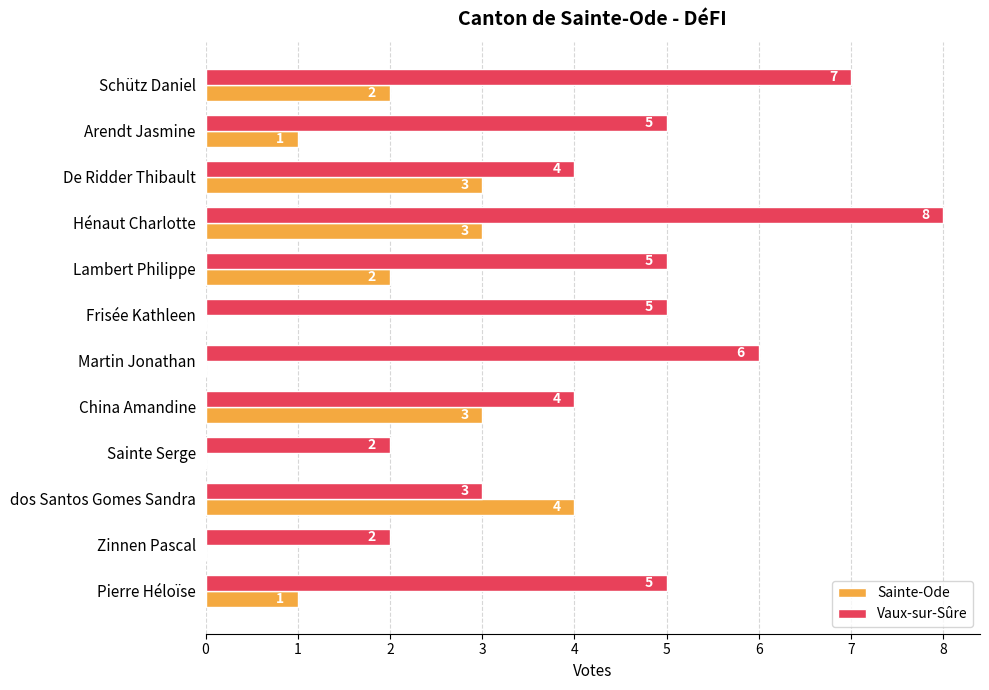

True or false: Sainte-Ode has a value of 0 at Lambert Philippe.

False